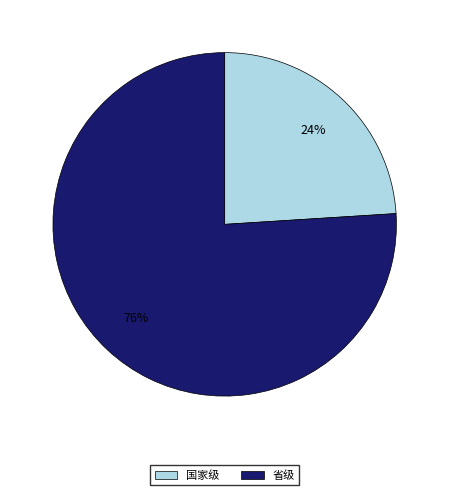

Combined, do 国家级 and 省级 account for over 50%?

Yes